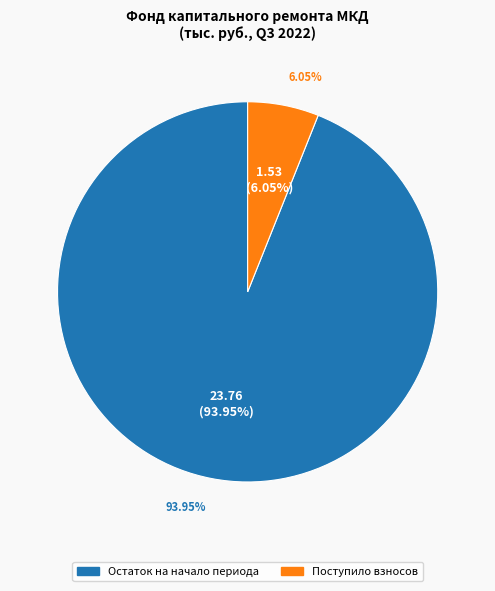

Is the sum of Поступило взносов and Остаток на начало периода greater than half?

Yes